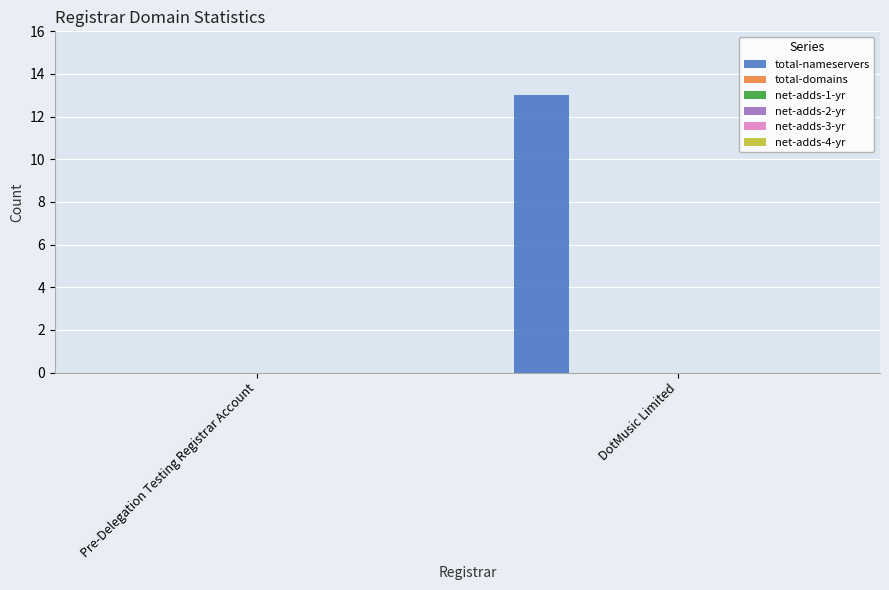

What is the maximum value shown in the chart?

13